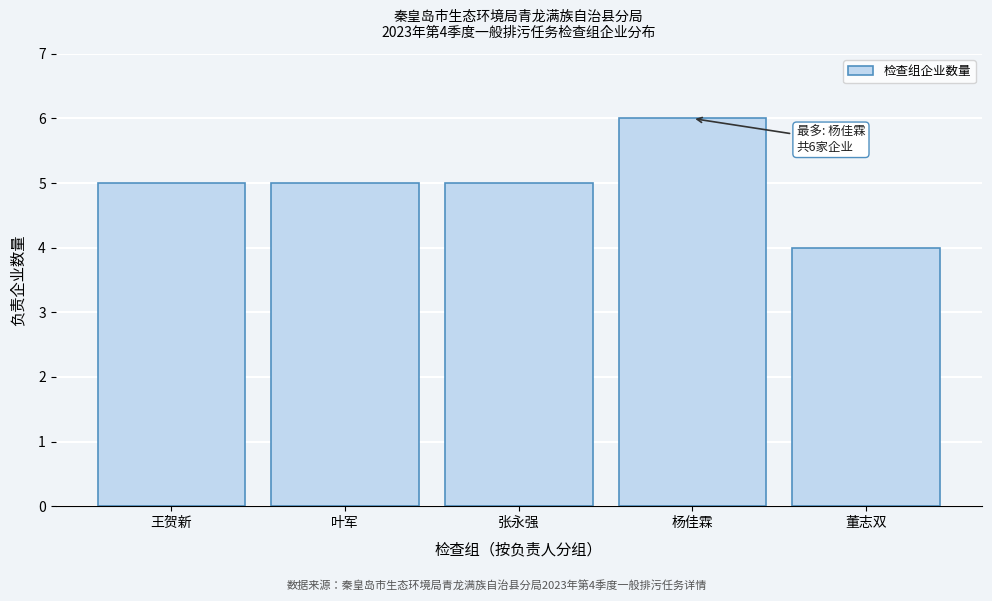

Reading left to right, transcribe all the data shown in this chart.

5	5	5	6	4